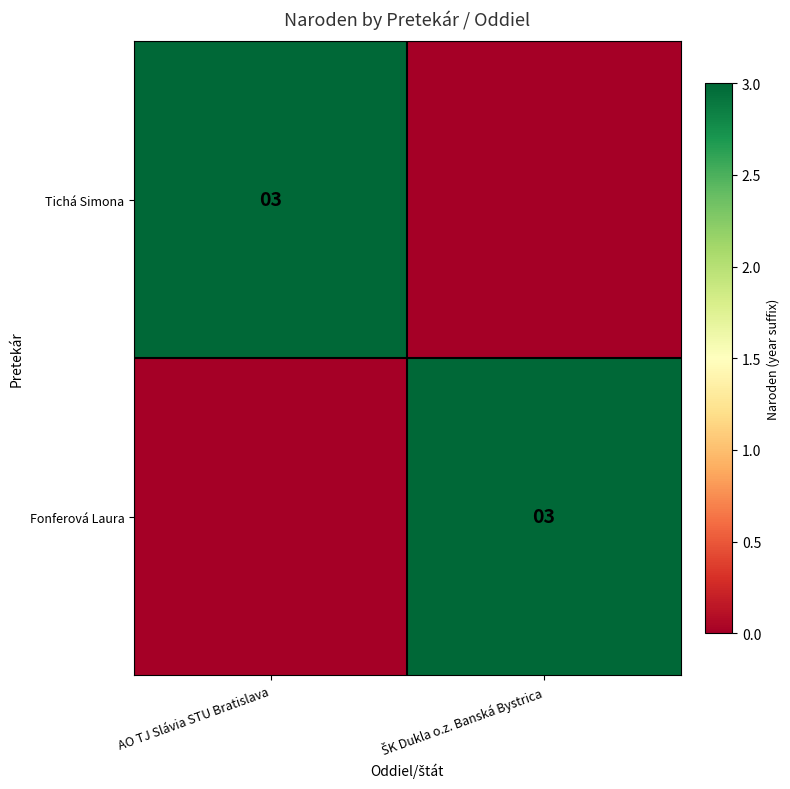

Rank the series at AO TJ Slávia STU Bratislava from lowest to highest value.

Fonferová Laura, Tichá Simona